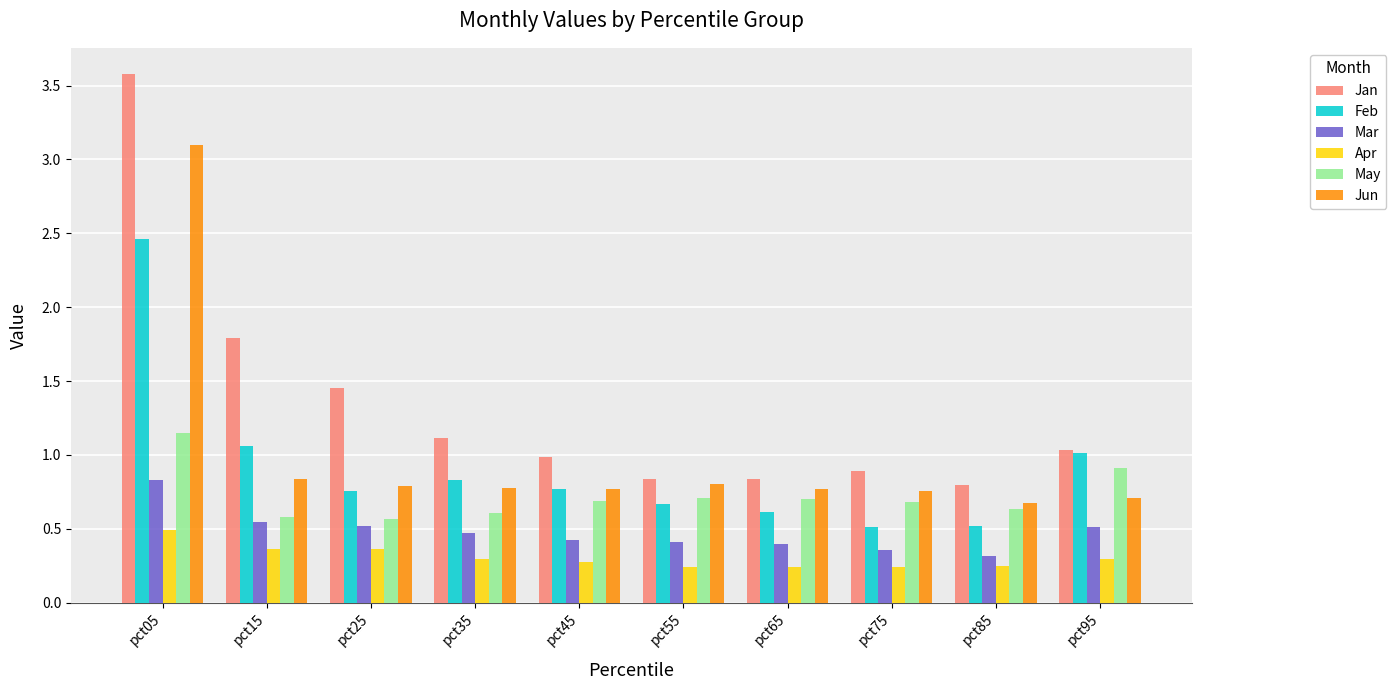

Which series changed the most between pct75 and pct95?

Feb